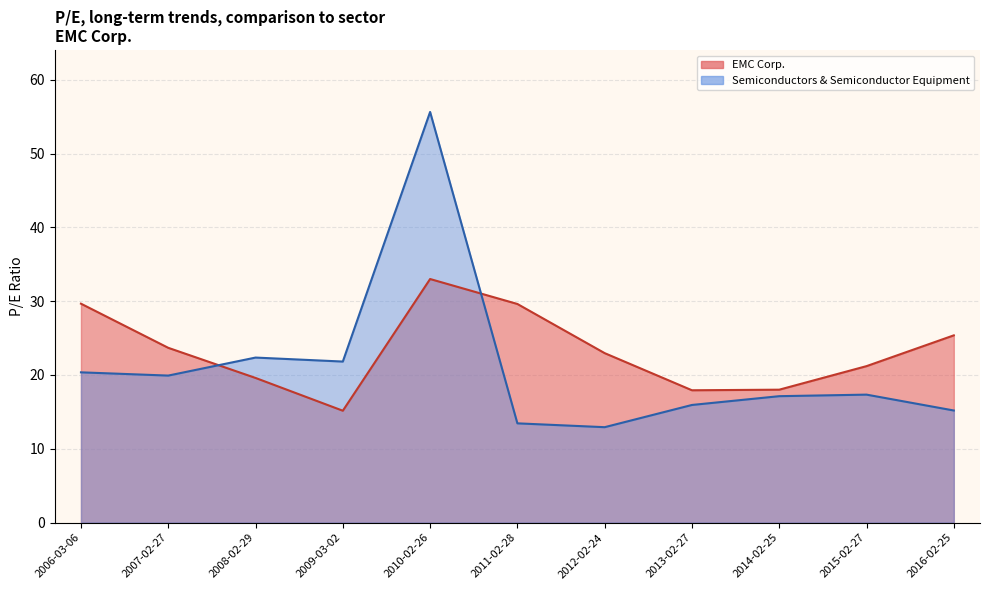

Which series has the widest spread of values?

Semiconductors & Semiconductor Equipment